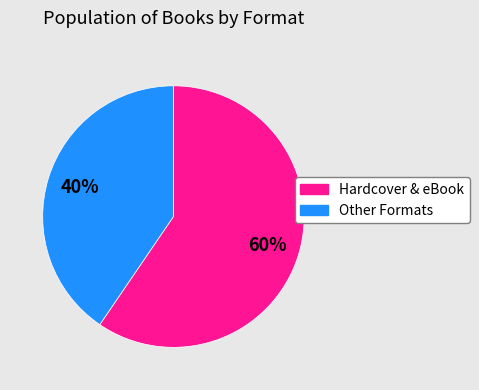

Between Other Formats and Hardcover & eBook, which is larger?

Hardcover & eBook